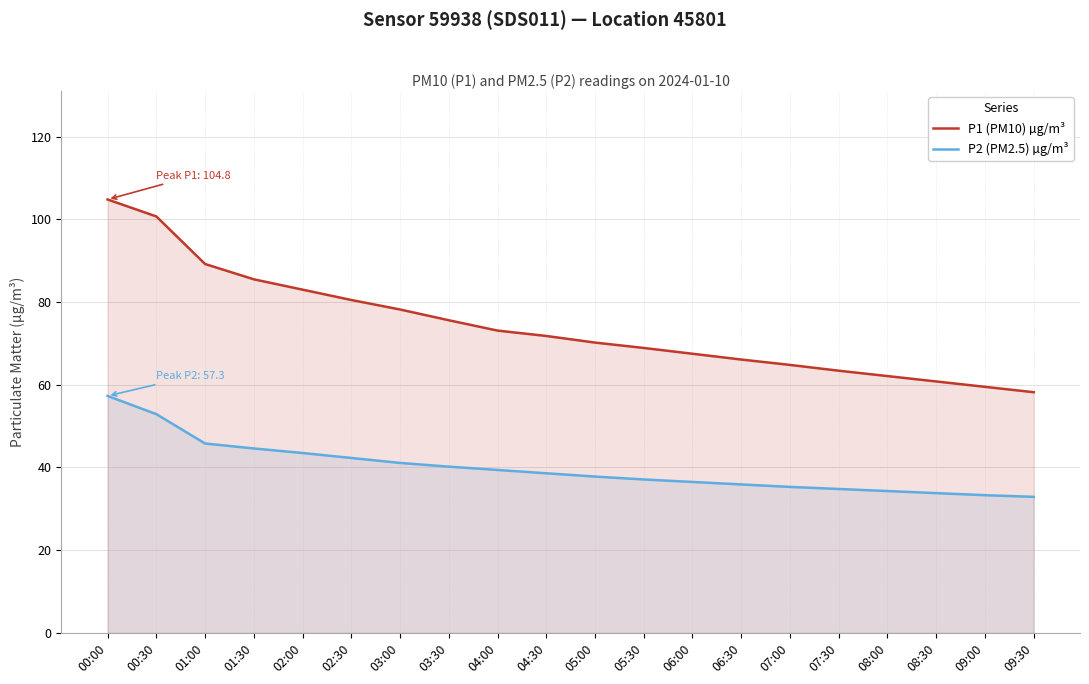

Reading left to right, transcribe all the data shown in this chart.

P1 (PM10) µg/m³: 00:00=104.8	00:30=100.7	01:00=89.2	01:30=85.5	02:00=83.0	02:30=80.5	03:00=78.2	03:30=75.6	04:00=73.1	04:30=71.8	05:00=70.2	05:30=68.9	06:00=67.5	06:30=66.1	07:00=64.8	07:30=63.4	08:00=62.1	08:30=60.8	09:00=59.5	09:30=58.2
P2 (PM2.5) µg/m³: 00:00=57.3	00:30=52.9	01:00=45.8	01:30=44.6	02:00=43.5	02:30=42.3	03:00=41.1	03:30=40.2	04:00=39.4	04:30=38.6	05:00=37.8	05:30=37.1	06:00=36.5	06:30=35.9	07:00=35.3	07:30=34.8	08:00=34.3	08:30=33.8	09:00=33.3	09:30=32.9